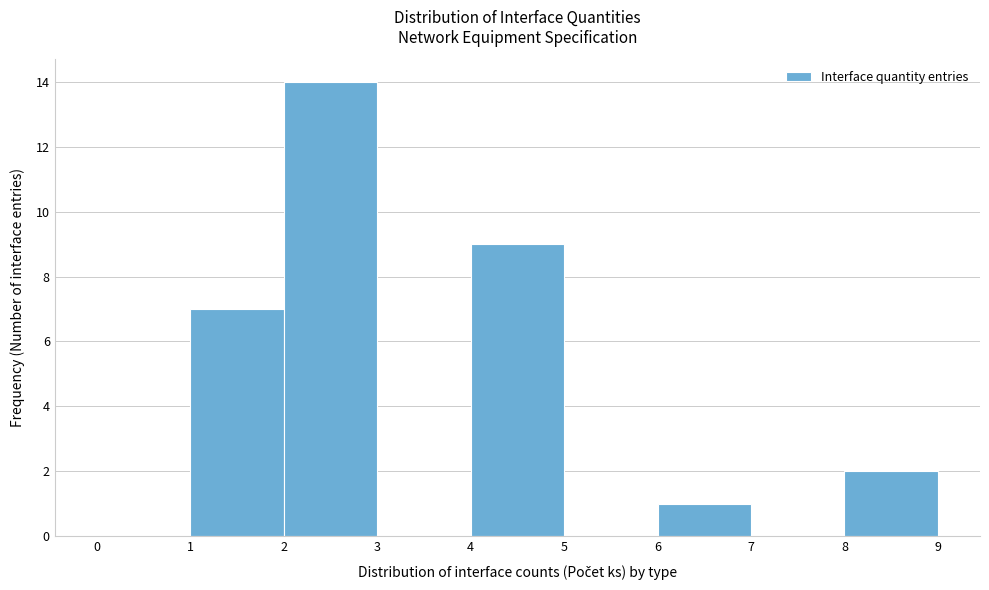

Reading left to right, transcribe this chart: for each bar, give the range it covers on the x-axis and its height. The values are not printed on the chart, so give them approximately, as read against the axis.

0 to 1: 0
1 to 2: 7
2 to 3: 14
3 to 4: 0
4 to 5: 9
5 to 6: 0
6 to 7: 1
7 to 8: 0
8 to 9: 2